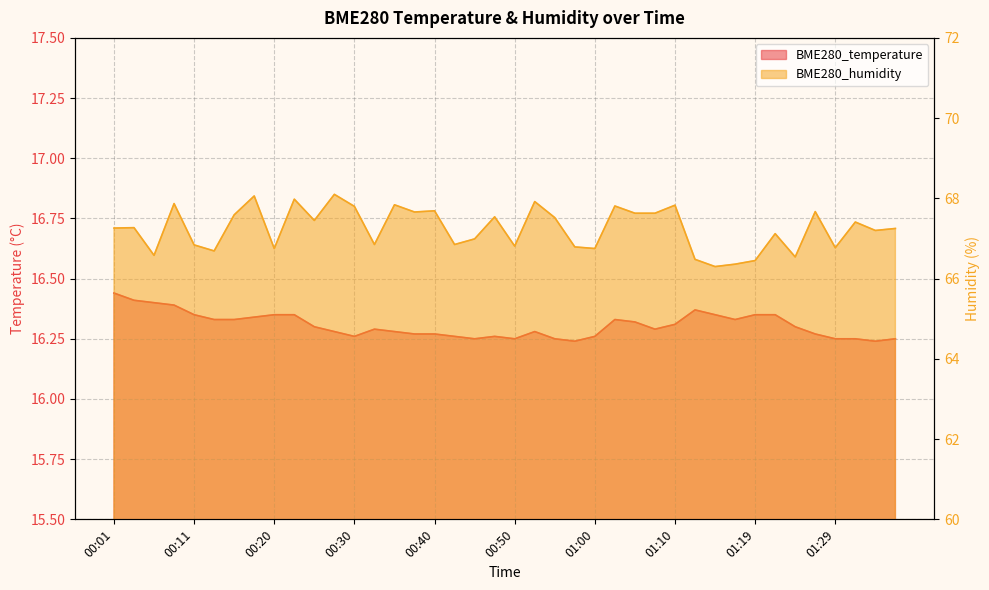

At which label is BME280_humidity closest to 67?

00:45